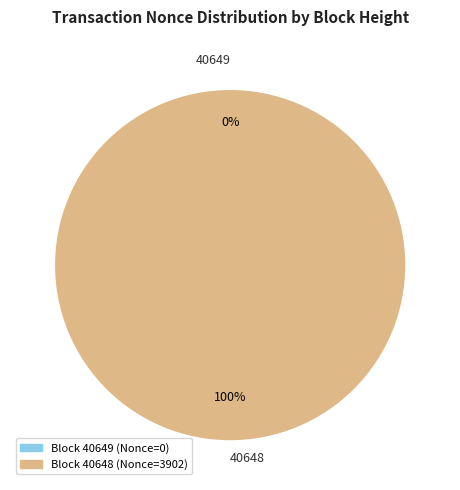

What is the smallest slice in the pie chart?

40649